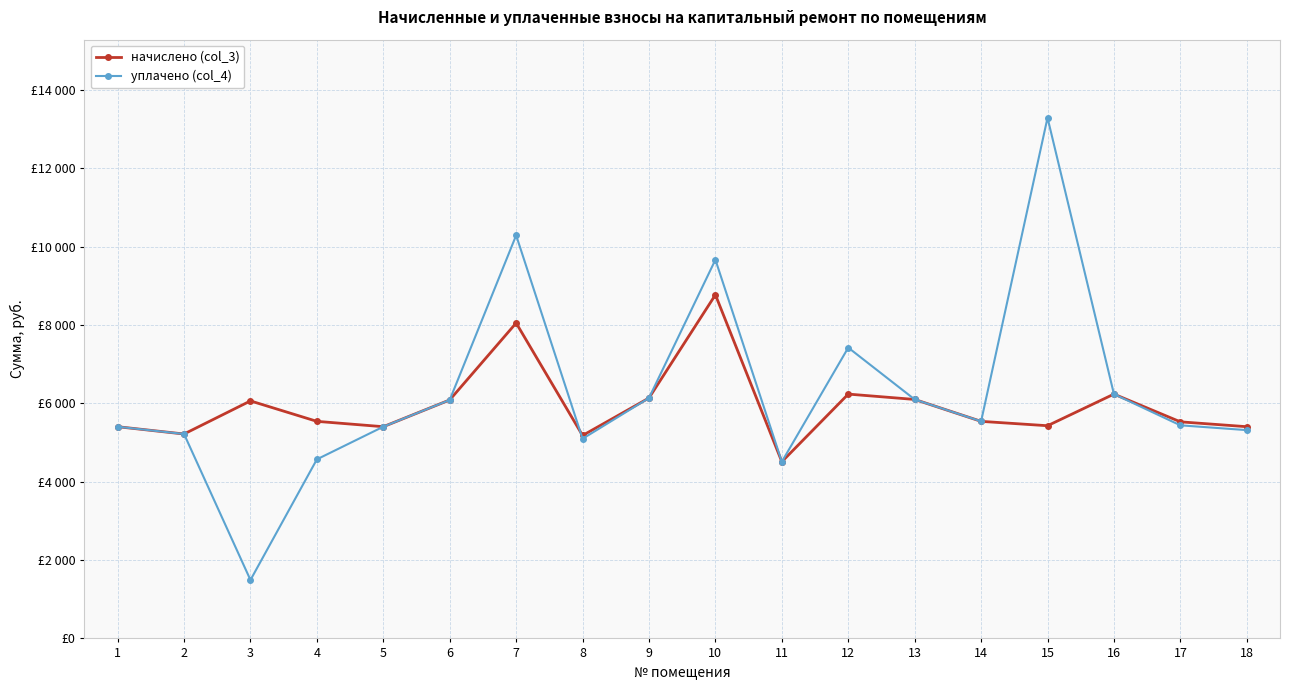

True or false: начислено (col_3) has more than 2 points higher than both neighbors.

True